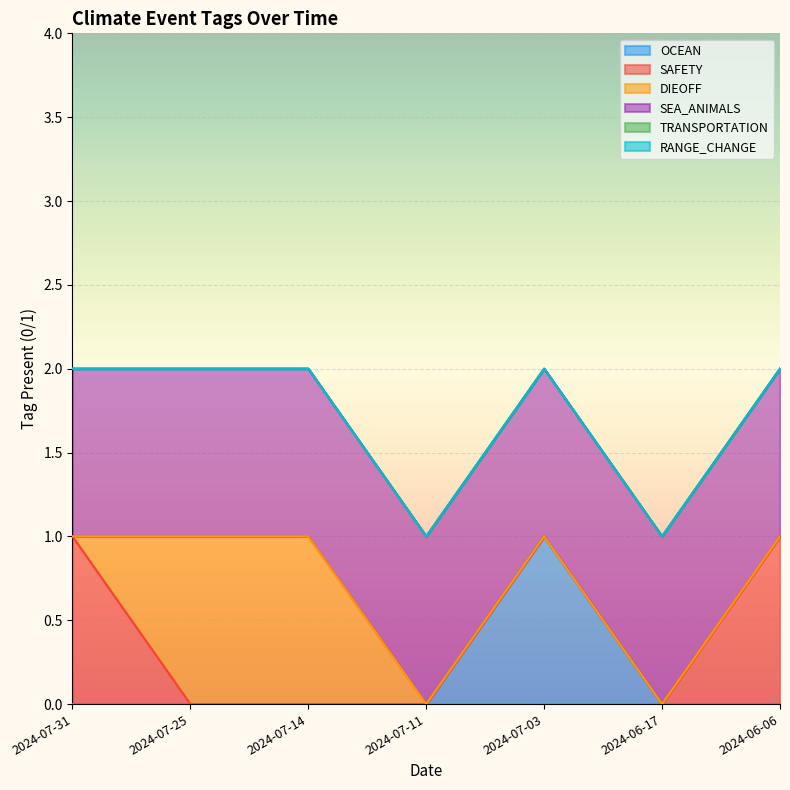

Rank the series by their maximum value, from highest to lowest.

OCEAN, SAFETY, DIEOFF, SEA_ANIMALS, TRANSPORTATION, RANGE_CHANGE